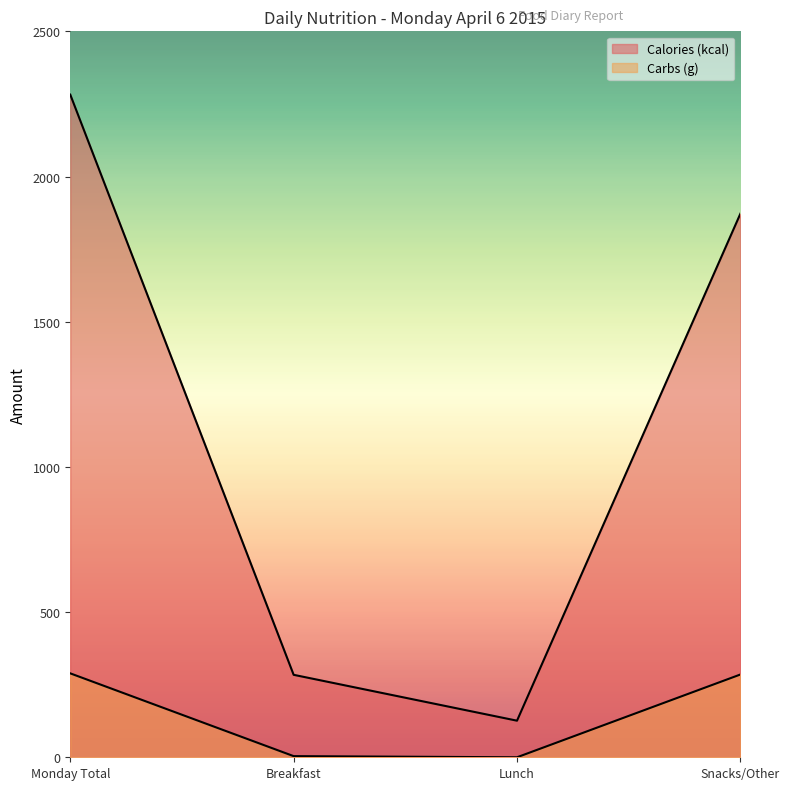

What value does the Calories (kcal) series have at Snacks/Other?

1872.0